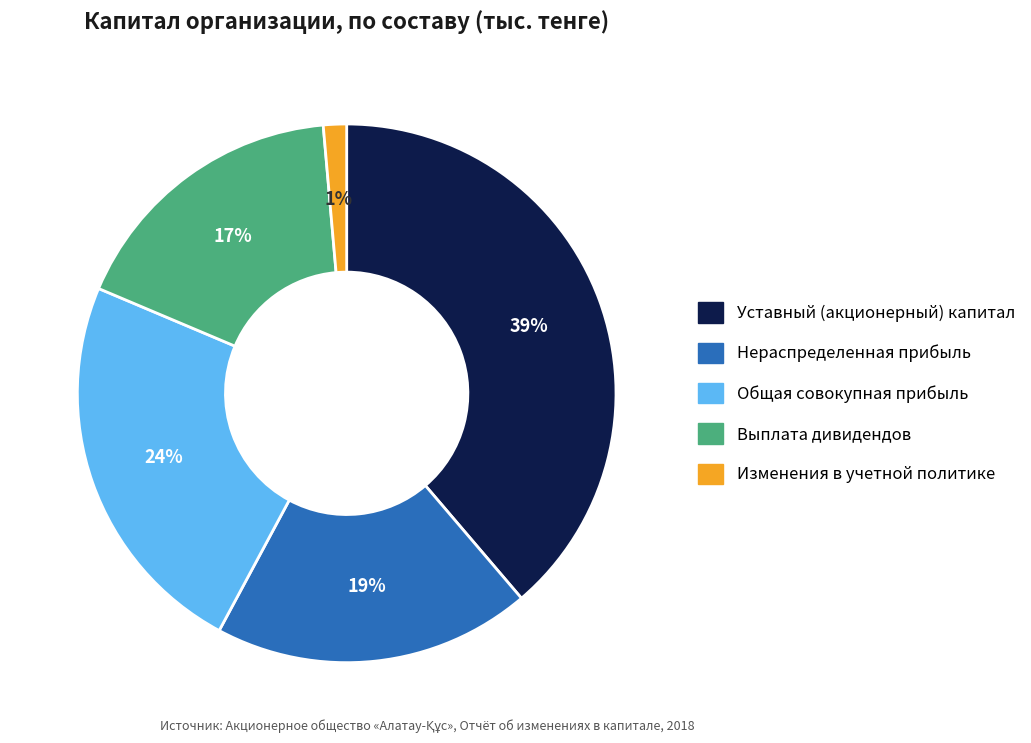

How many segments does this pie chart have?

5